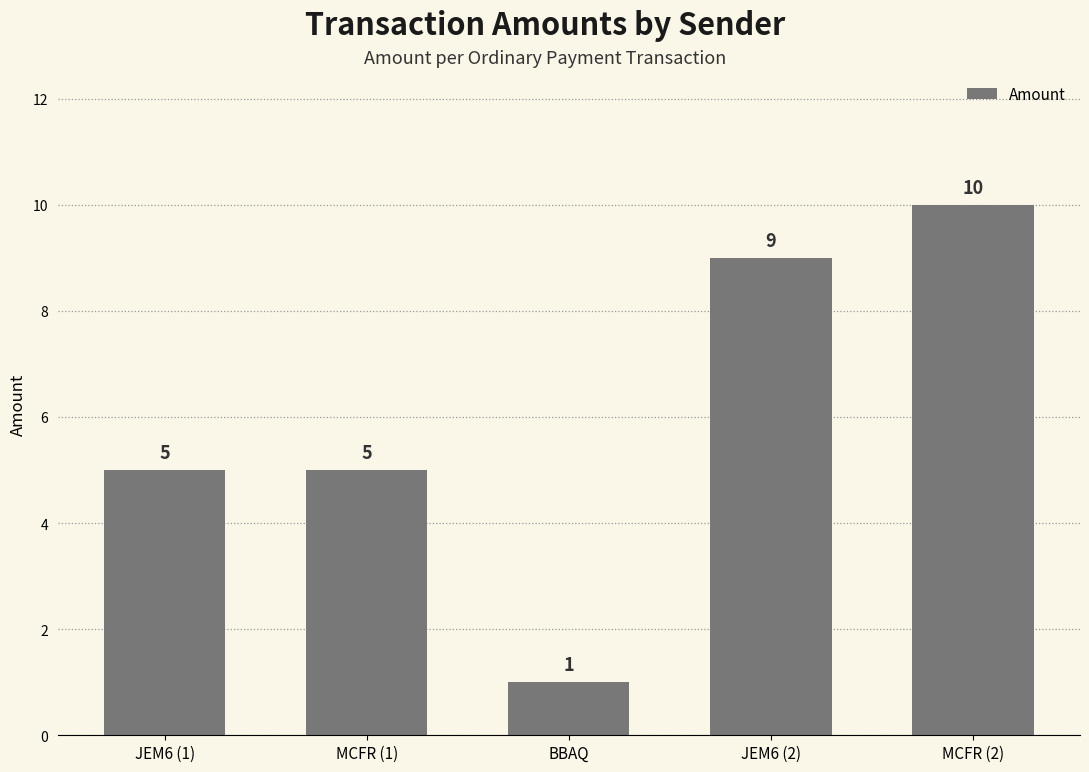

The chart shows a value of 5 at MCFR (1). True or false?

True